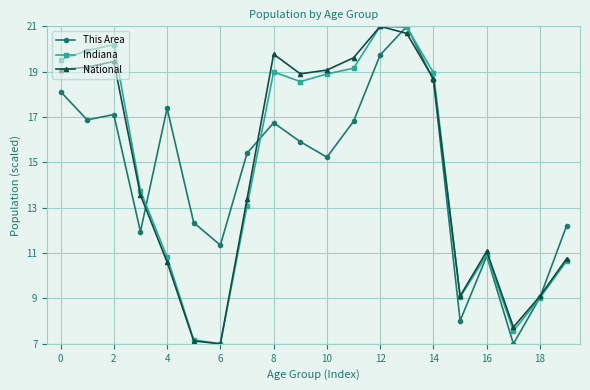

What is the value of the Indiana point at the 10th from the left?

18.6